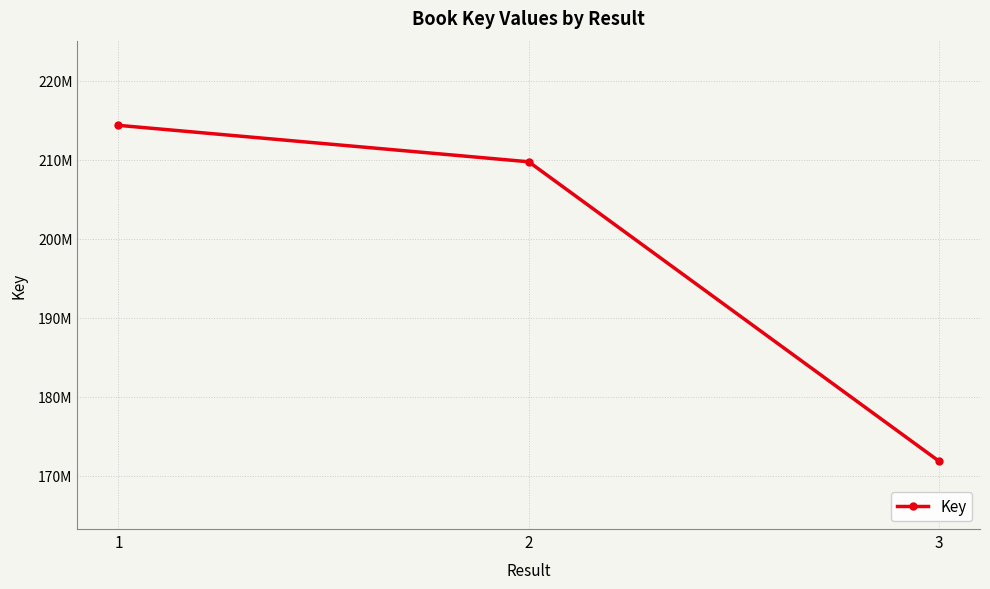

At which category does the chart reach its minimum across all series?

3